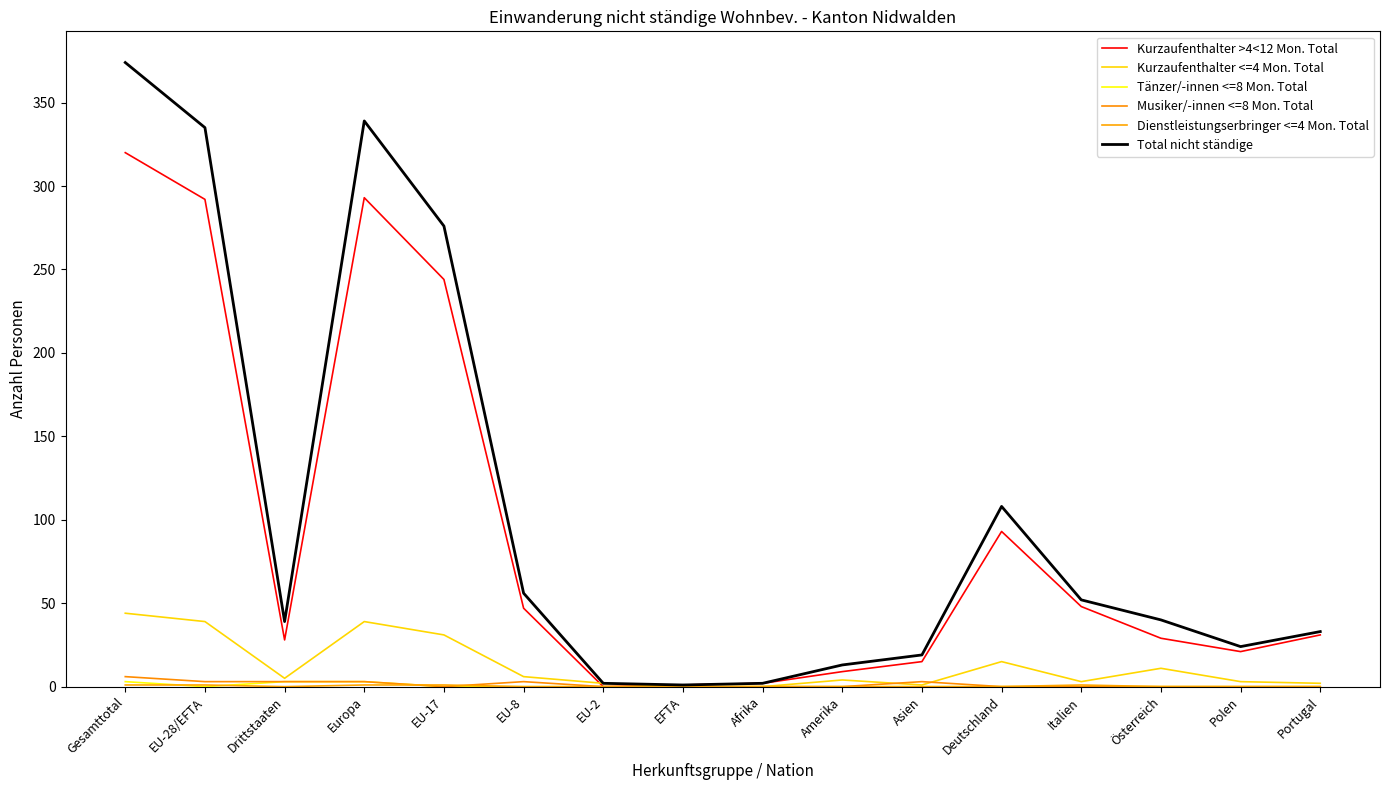

What is the label of the 12th point from the right?

EU-17